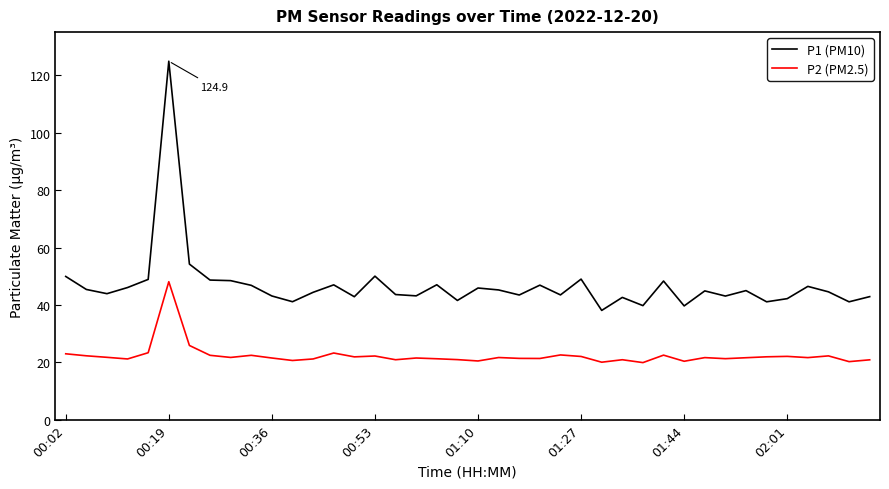

Rank the series by their maximum value, from highest to lowest.

P1 (PM10), P2 (PM2.5)